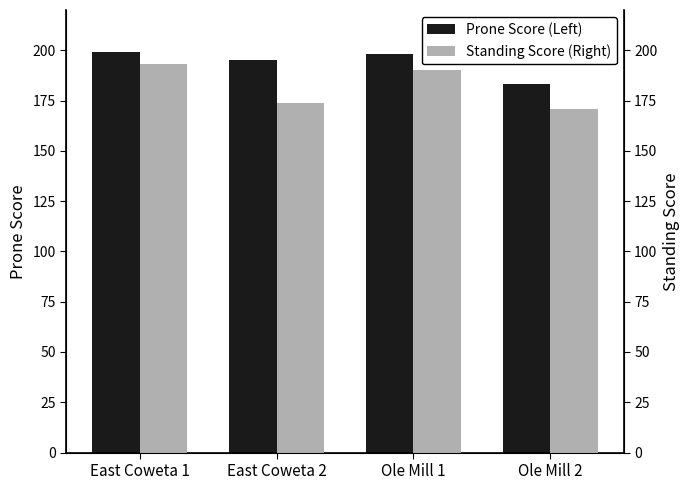

What position from the left is East Coweta 2?

2